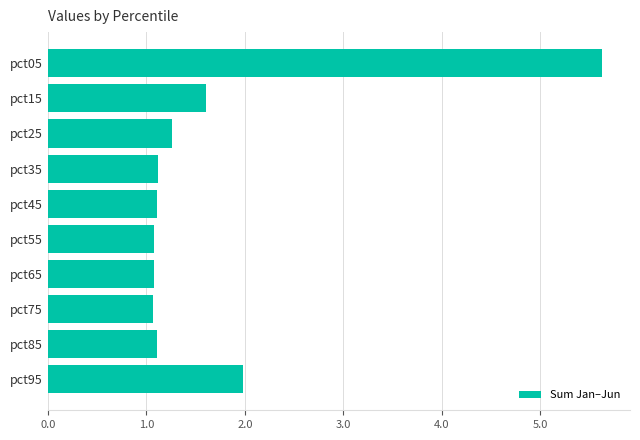

How many bars are there in total?

10